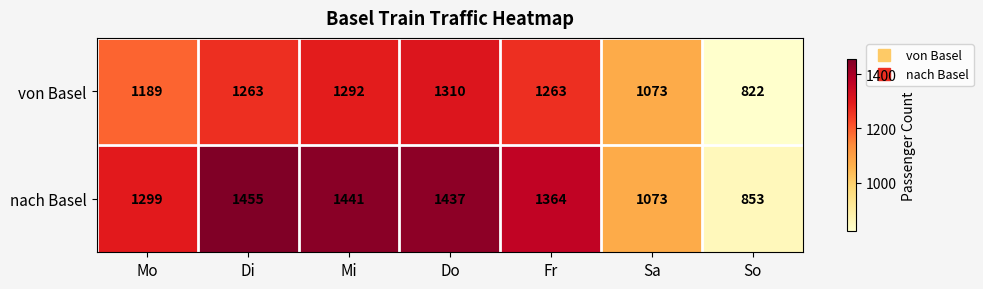

List the series in order of their overall mean, highest first.

nach Basel, von Basel